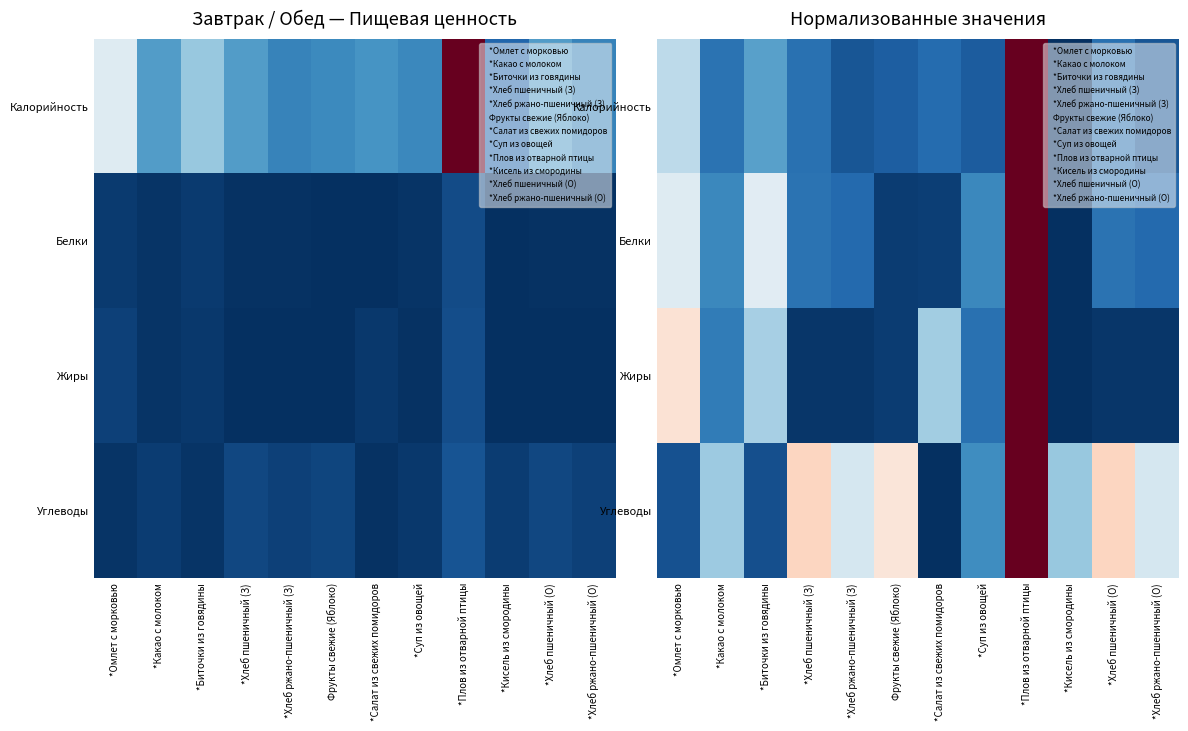

What is the difference between the Калорийность values at *Салат из свежих помидоров and *Биточки из говядины?

0.1